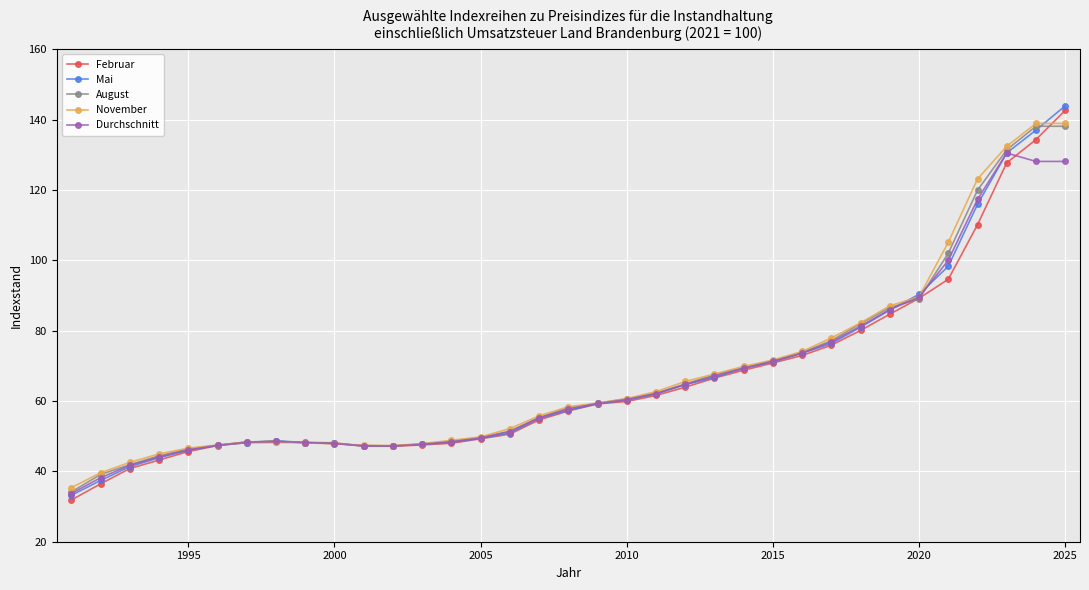

Which series ends up on top after the final intersection of Februar and Mai?

Mai